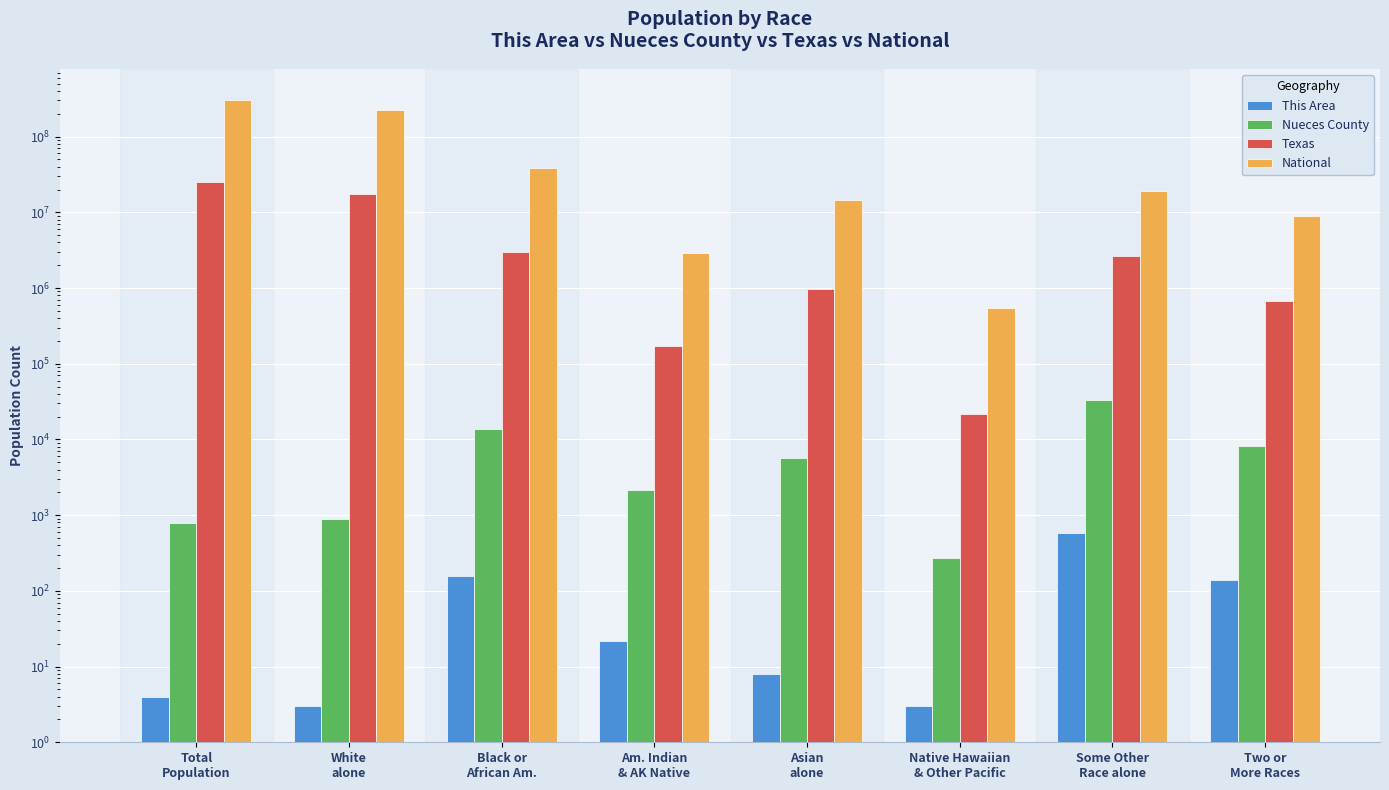

What are all the series names shown in the legend?

This Area, Nueces County, Texas, National